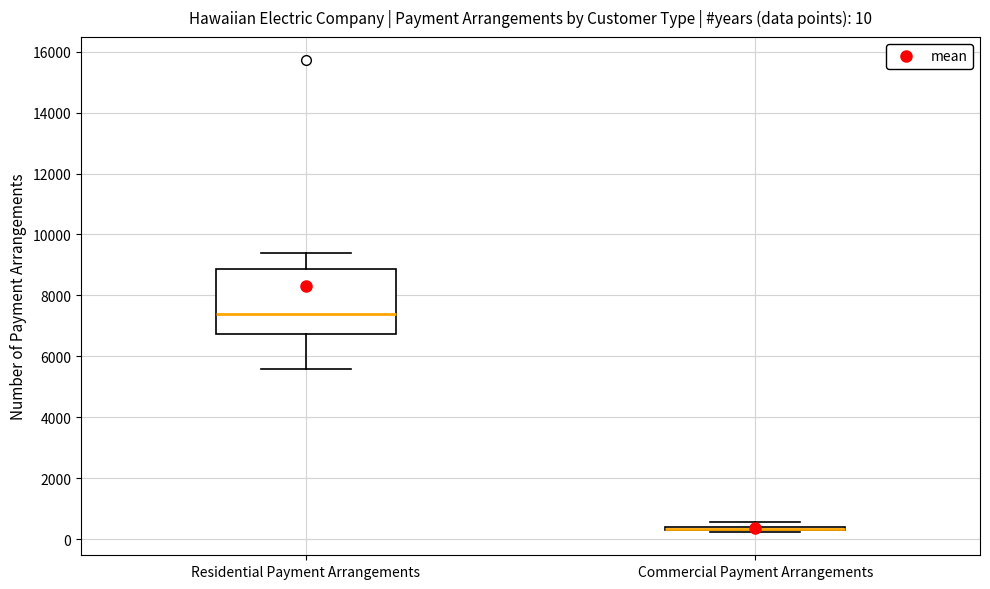

Which box is the tallest, from its lower edge to its upper edge?

Residential Payment Arrangements